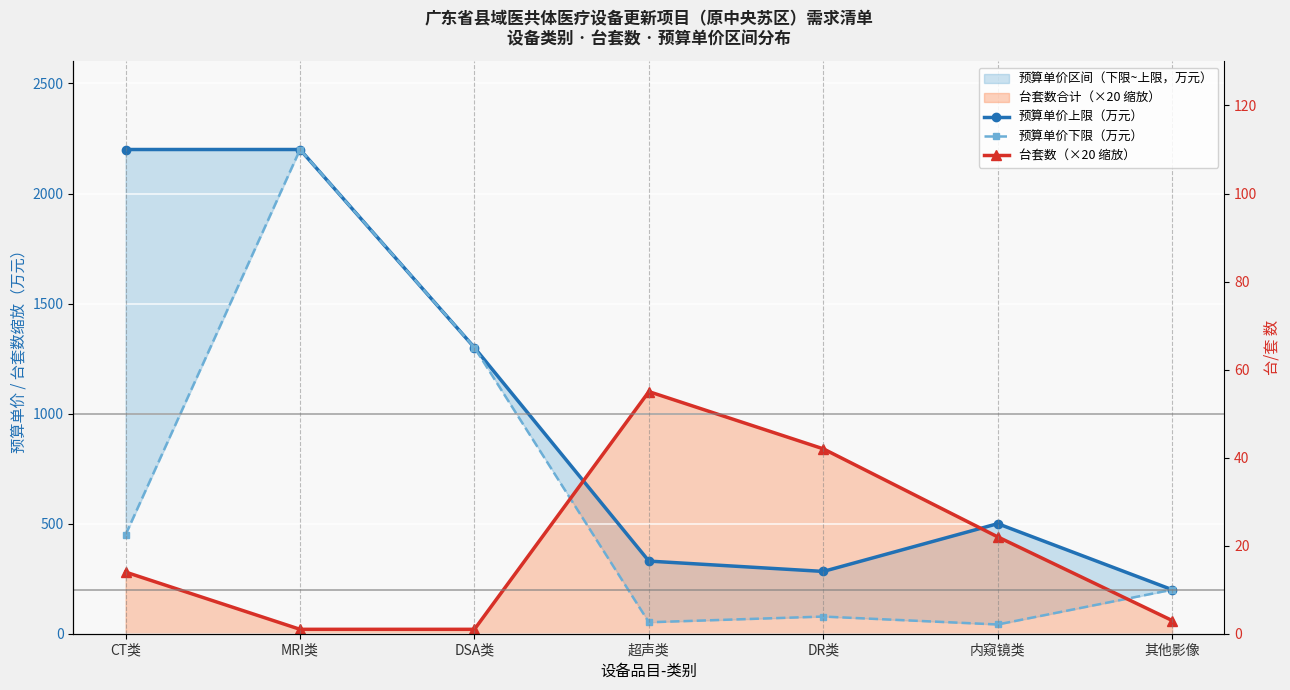

What is the difference between the highest and lowest values at 超声类?

1048